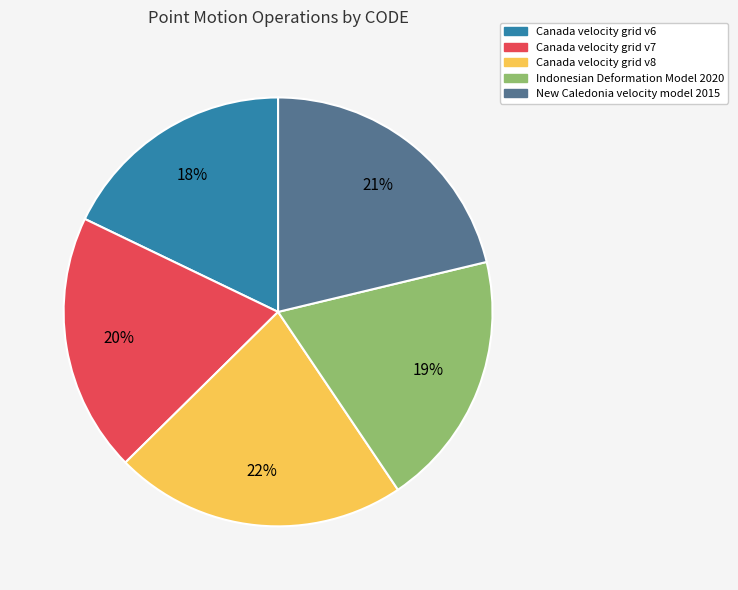

Do Canada velocity grid v7 and Canada velocity grid v8 together represent more than half of the pie?

No